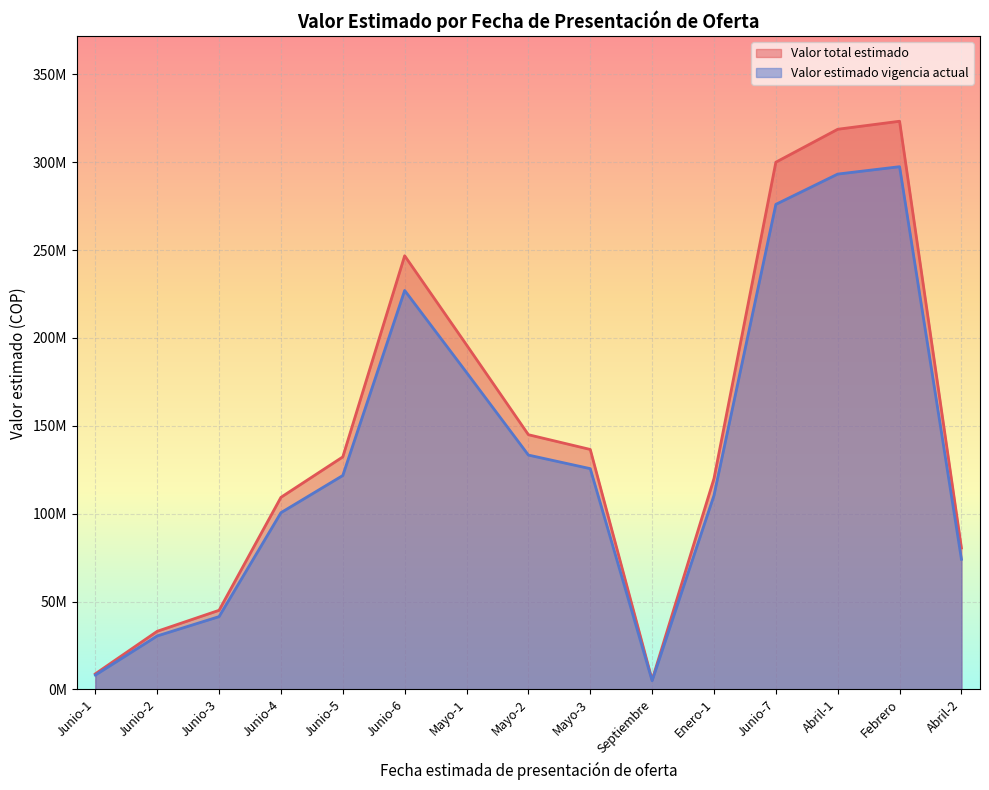

At how many categories does at least one series exceed 241041808?

4